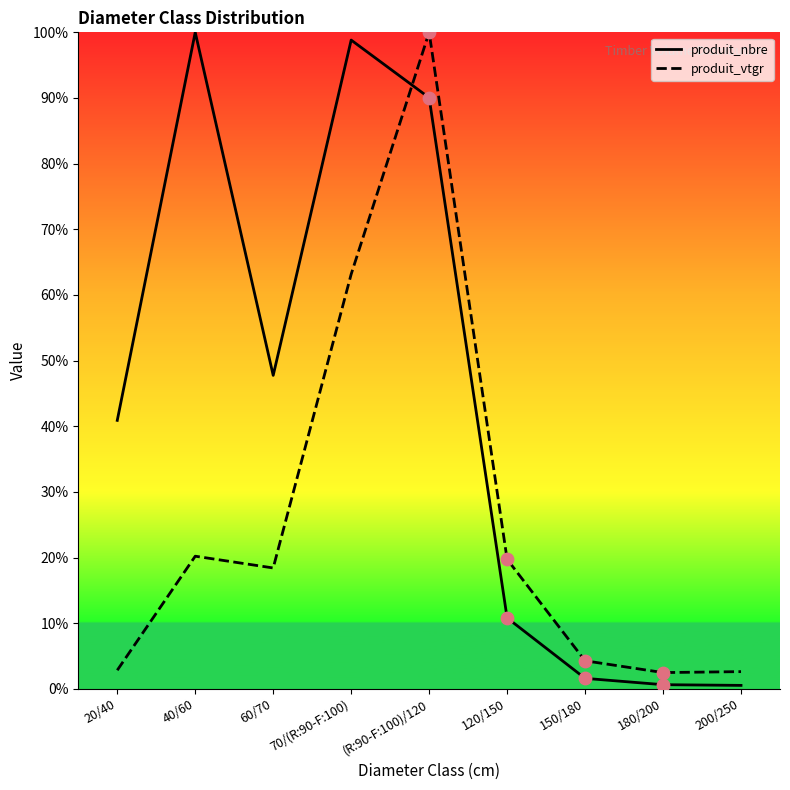

At which category is the sum across all series the highest?

(R:90-F:100)/120